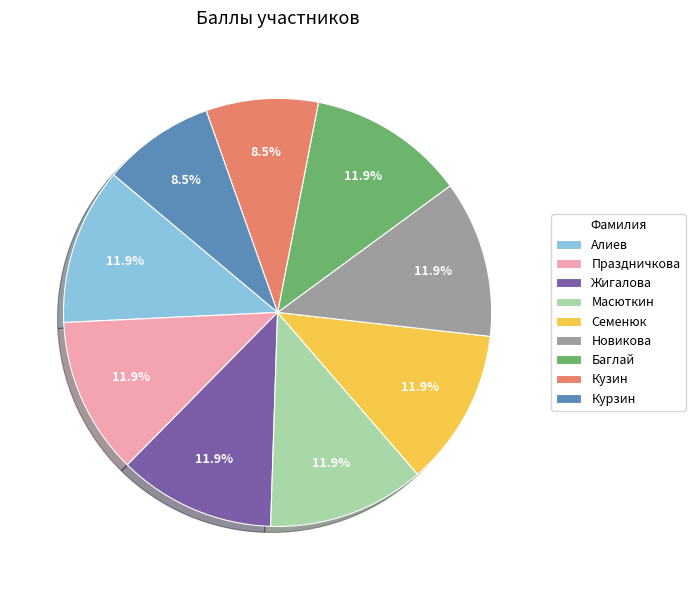

What portion of the pie excludes Баглай?

88.1%